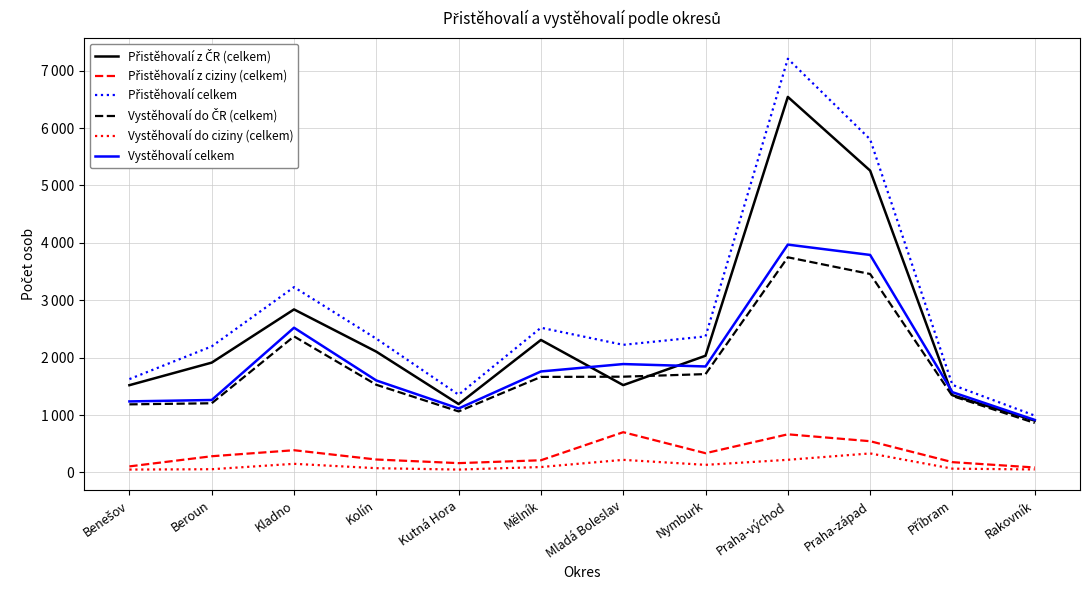

At which category is the sum across all series the highest?

Praha-východ